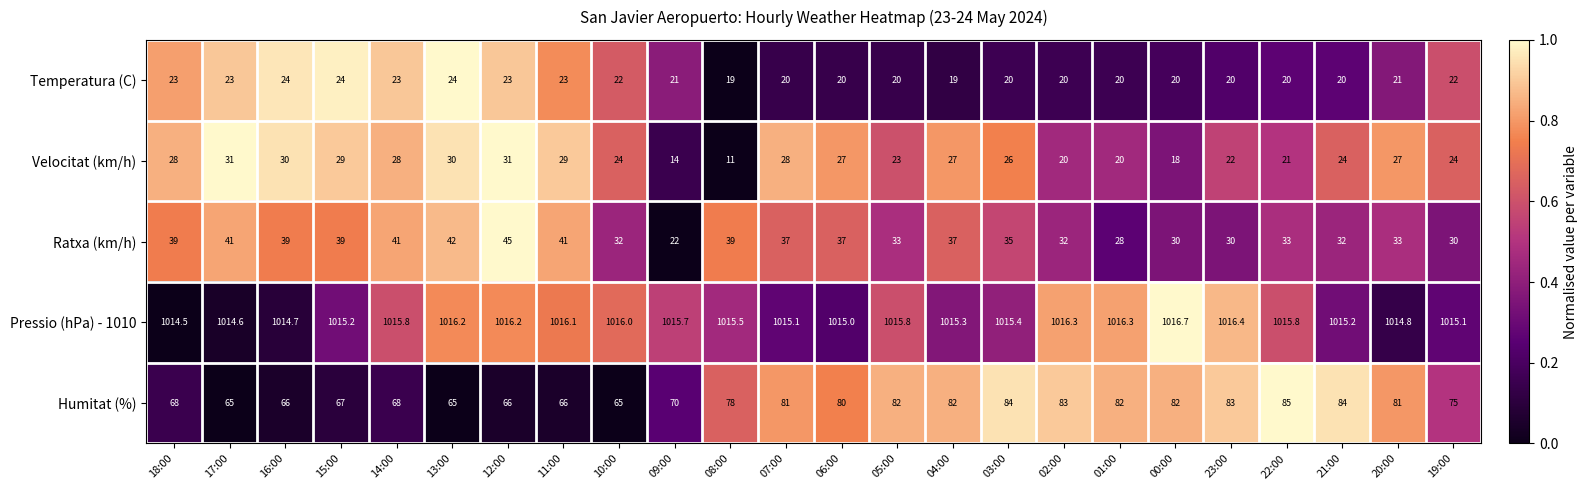

What is the spread (max minus min) of values at 20:00?

993.8